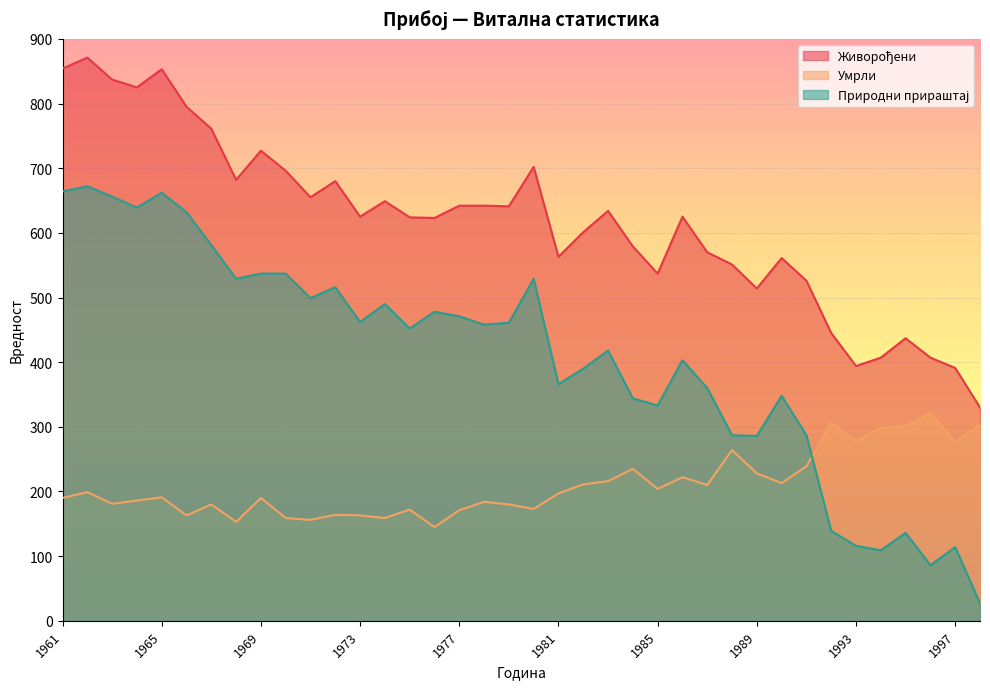

What is the value of the Живорођени point at the 15th from the left?

624